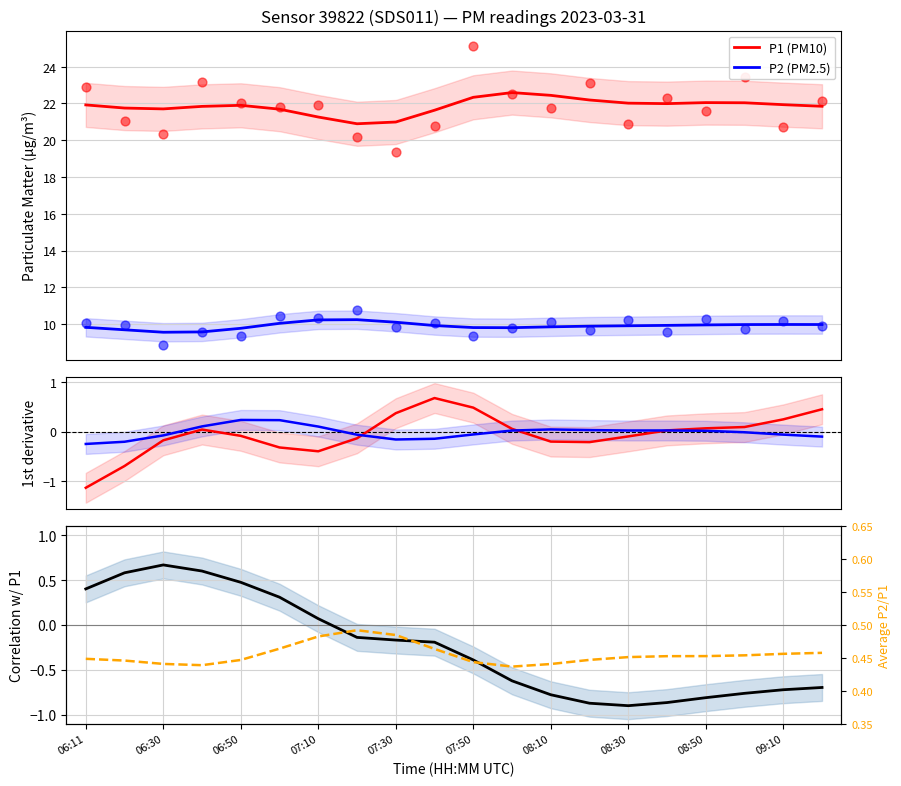

Which series reaches the maximum Y coordinate?

P1 (PM10)